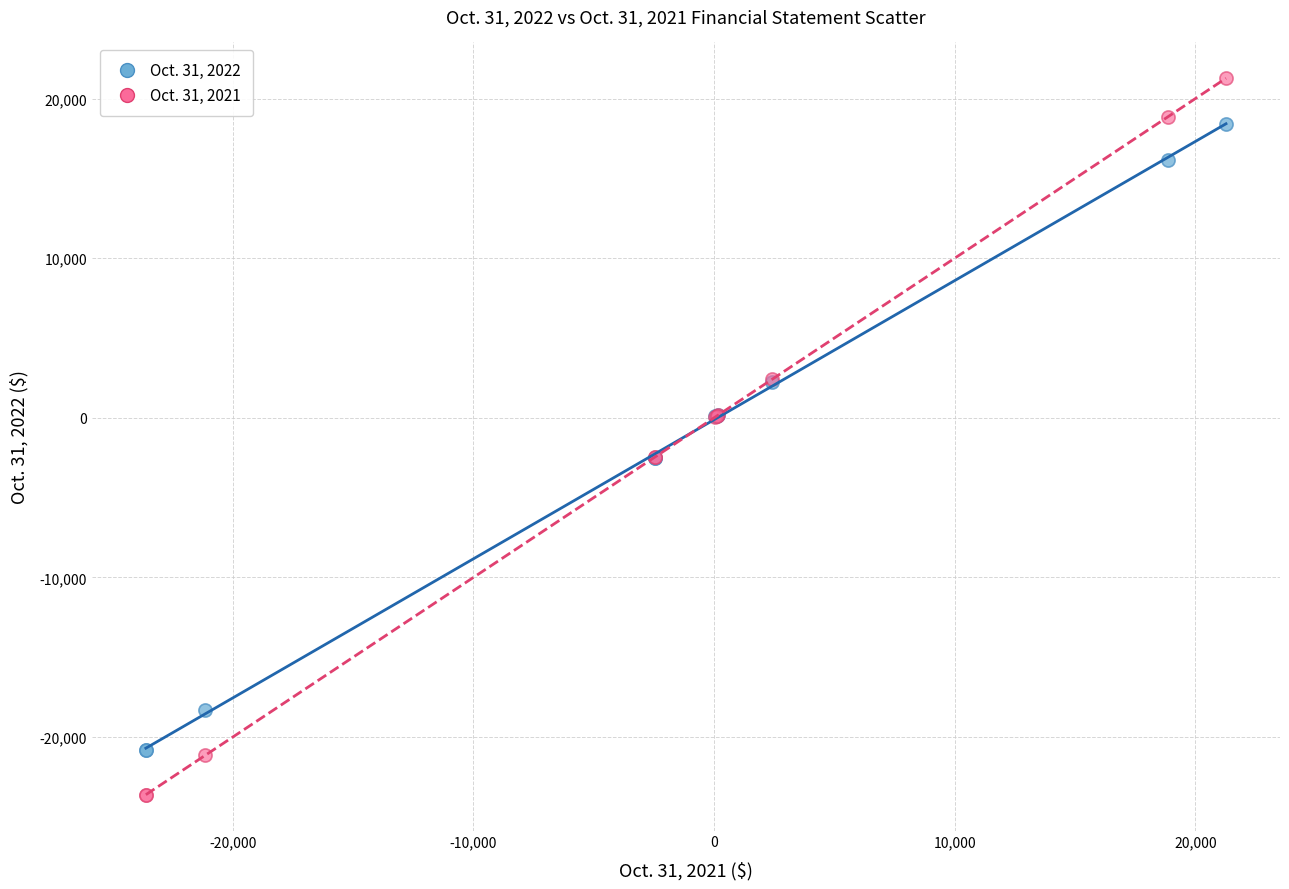

What is the X range (max minus min) for the scatter plot?

44893